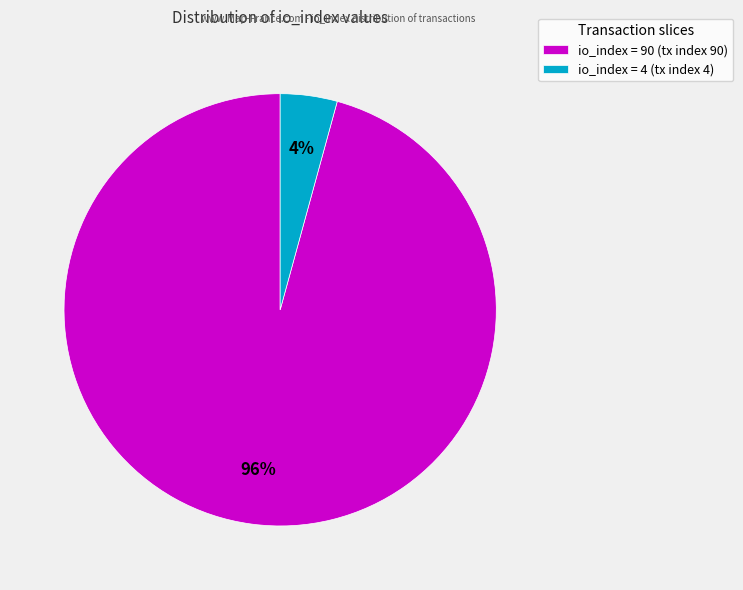

Which category has the smallest portion of the pie?

io_index = 4 (tx index 4)